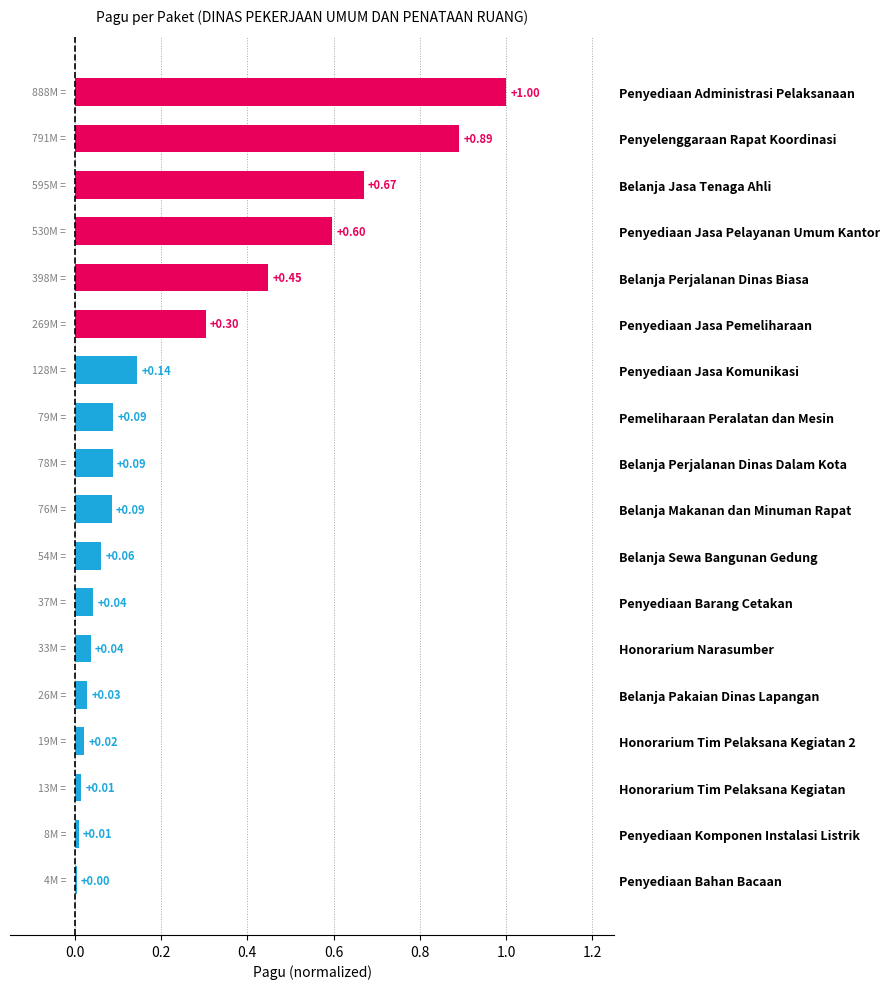

Which has a higher value, Belanja Jasa Tenaga Ahli or Belanja Sewa Bangunan Gedung?

Belanja Jasa Tenaga Ahli